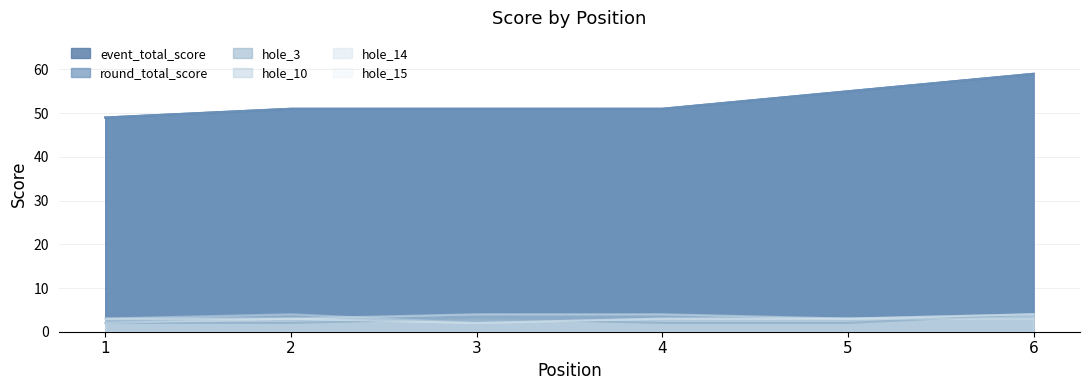

True or false: hole_15 has more than 1 interior local peaks.

False